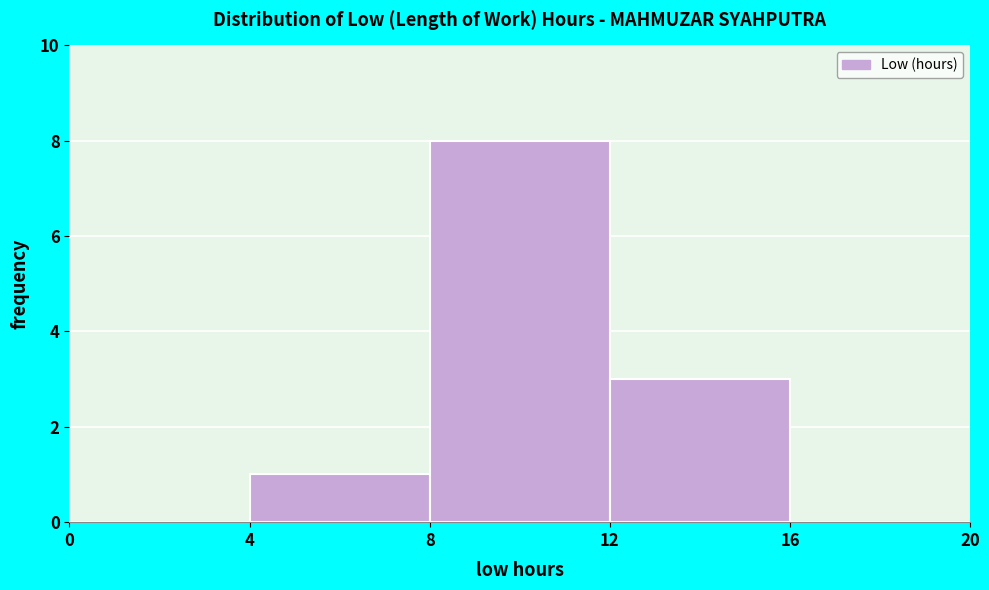

Reading left to right, list every bar in this chart as the range it spans on the x-axis followed by its height. The values are not printed on the chart, so give them approximately, as read against the axis.

0 to 4: 0
4 to 8: 1
8 to 12: 8
12 to 16: 3
16 to 20: 0